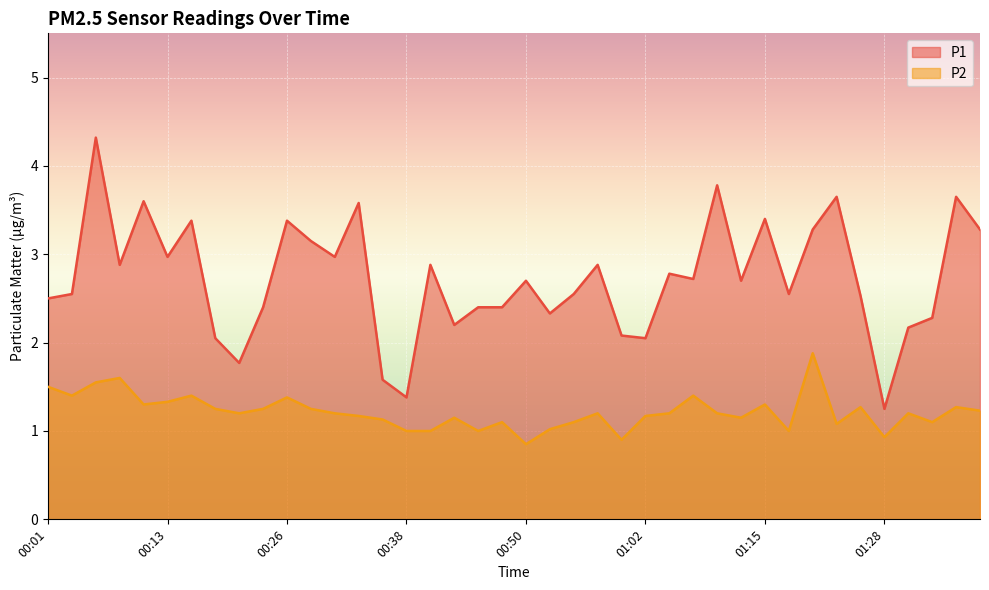

Read the P2 value at 00:21.

1.2